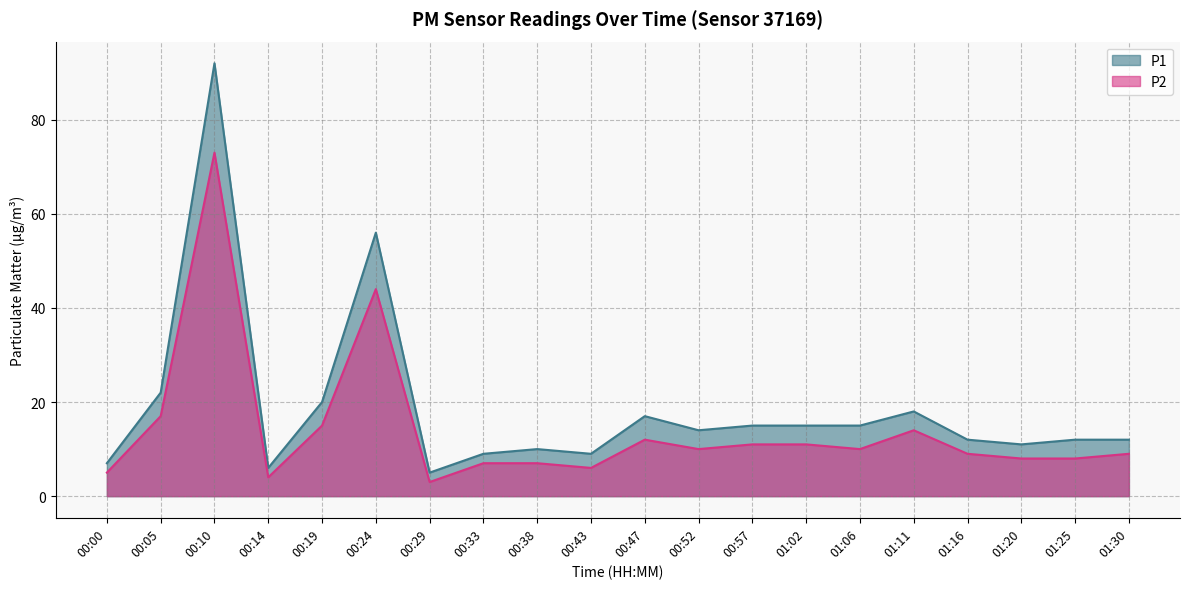

What is the label of the 13th point from the right?

00:33